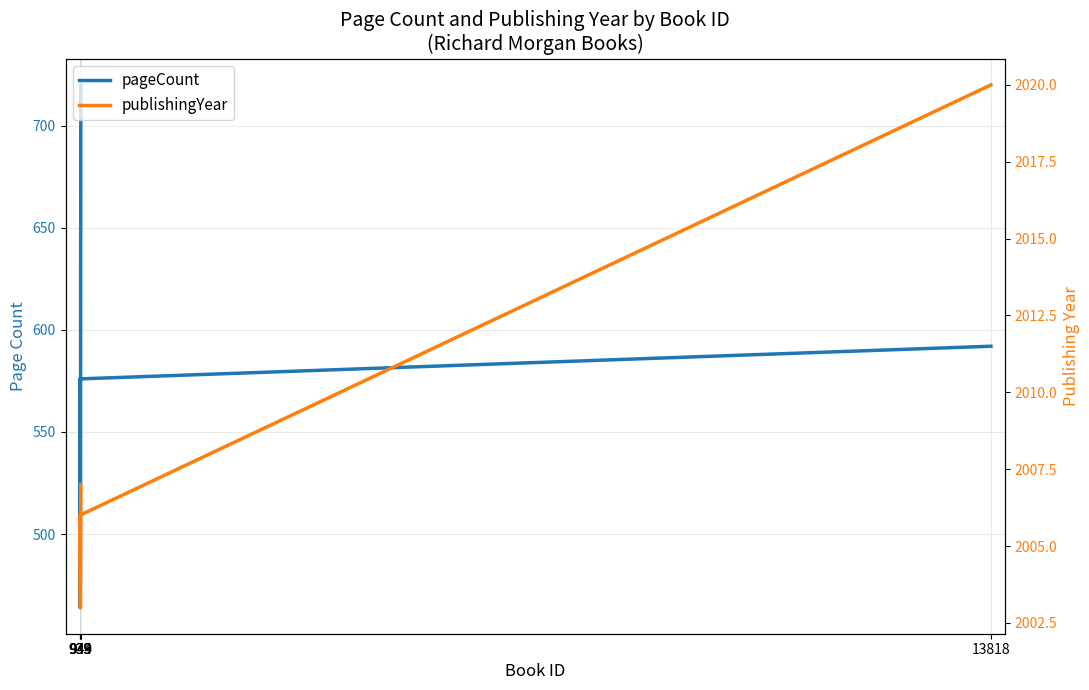

Reading right to left, transcribe all the data shown in this chart.

pageCount: 592	576	464	480	720
publishingYear: 2020	2006	2004	2003	2007